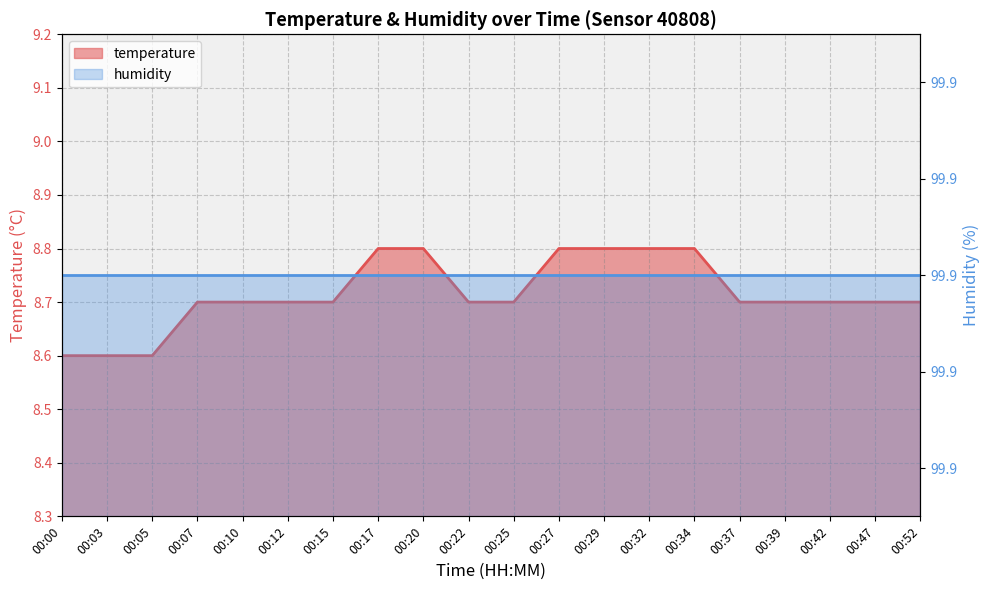

Where is the data nearest to the value 8?

00:00